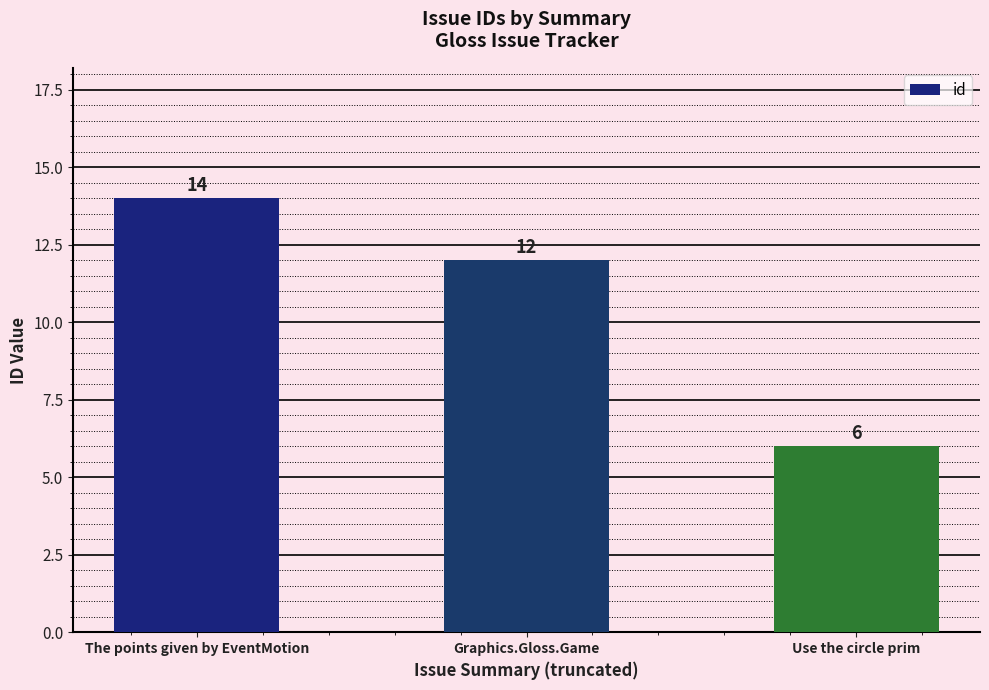

What is the difference between the values at Graphics.Gloss.Game and The points given by EventMotion?

2